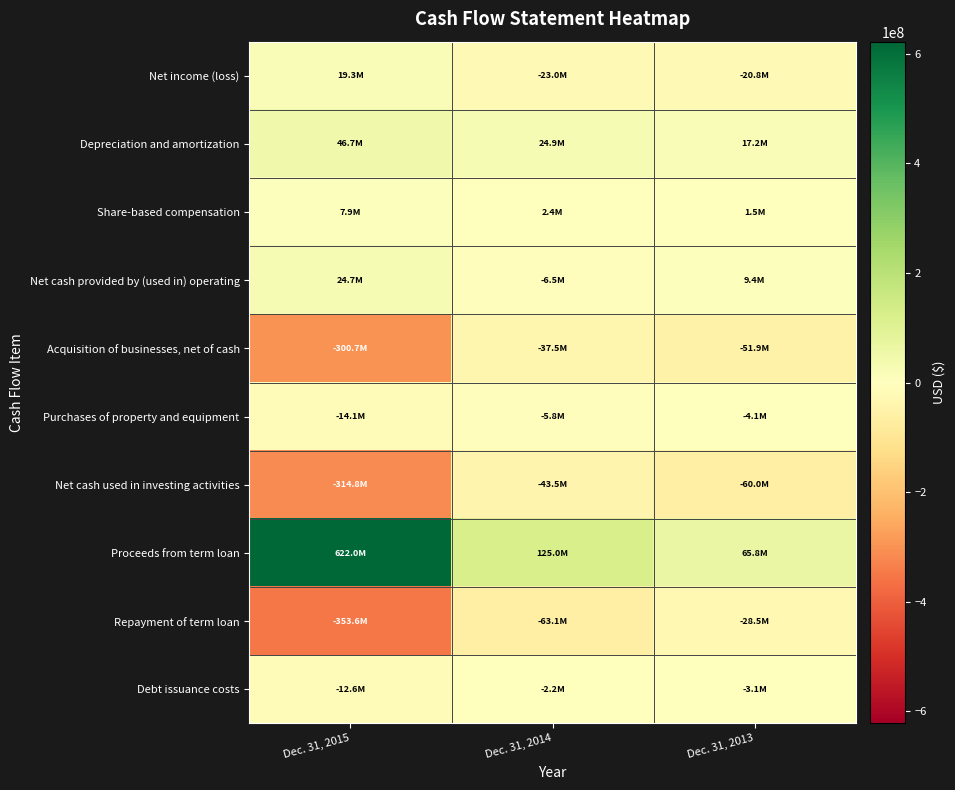

Reading left to right, list all the values displayed in this chart.

Net income (loss): Dec. 31, 2015=19304000	Dec. 31, 2014=-22979000	Dec. 31, 2013=-20789000
Depreciation and amortization: Dec. 31, 2015=46708000	Dec. 31, 2014=24921000	Dec. 31, 2013=17157000
Share-based compensation: Dec. 31, 2015=7876000	Dec. 31, 2014=2418000	Dec. 31, 2013=1466000
Net cash provided by (used in) operating: Dec. 31, 2015=24651000	Dec. 31, 2014=-6475000	Dec. 31, 2013=9433000
Acquisition of businesses, net of cash: Dec. 31, 2015=-300702000	Dec. 31, 2014=-37488000	Dec. 31, 2013=-51884000
Purchases of property and equipment: Dec. 31, 2015=-14070000	Dec. 31, 2014=-5819000	Dec. 31, 2013=-4053000
Net cash used in investing activities: Dec. 31, 2015=-314772000	Dec. 31, 2014=-43513000	Dec. 31, 2013=-59979000
Proceeds from term loan: Dec. 31, 2015=622000000	Dec. 31, 2014=125000000	Dec. 31, 2013=65794000
Repayment of term loan: Dec. 31, 2015=-353626000	Dec. 31, 2014=-63124000	Dec. 31, 2013=-28544000
Debt issuance costs: Dec. 31, 2015=-12579000	Dec. 31, 2014=-2213000	Dec. 31, 2013=-3126000